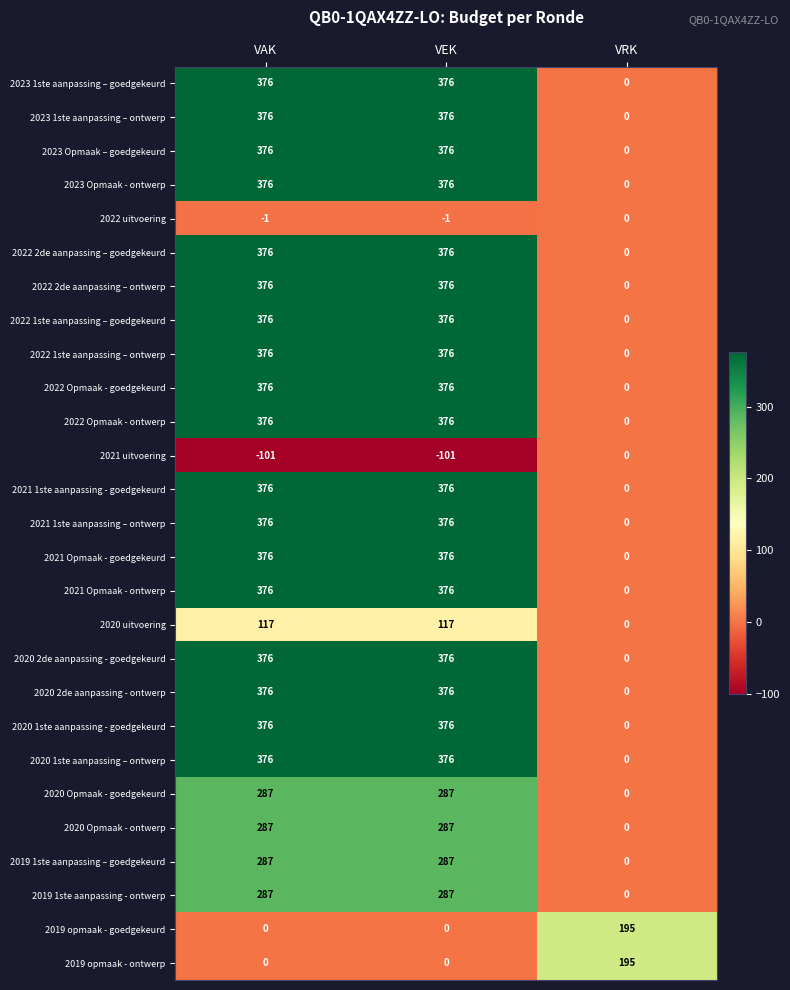

What value does the 2022 2de aanpassing – goedgekeurd series have at VAK, to the nearest 50?

400